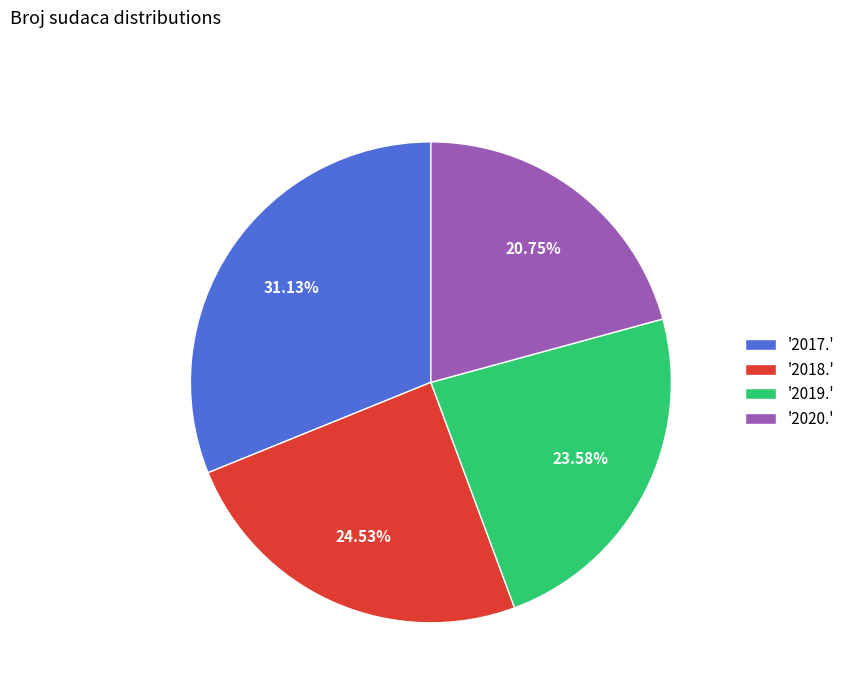

Rank the categories by value from highest to lowest.

'2017.', '2018.', '2019.', '2020.'